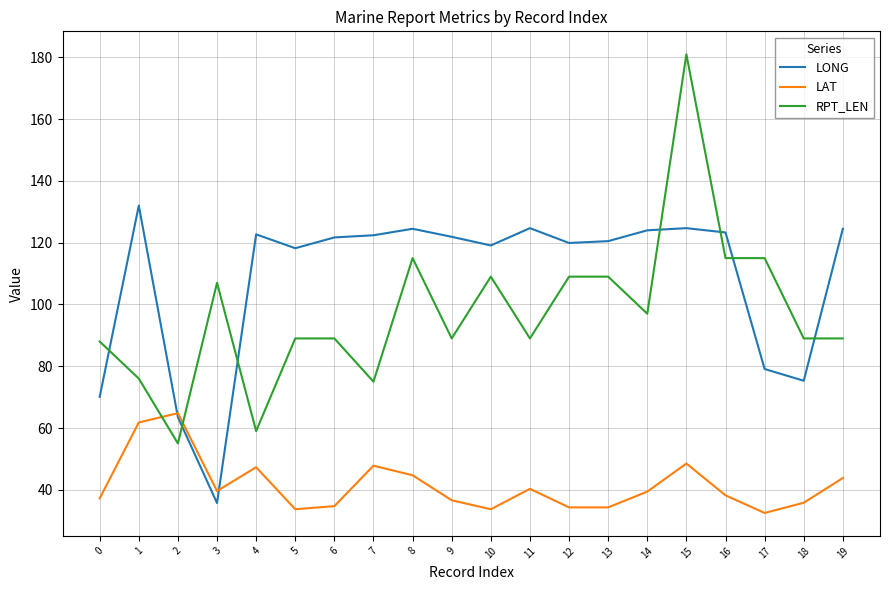

Rank the series at 9 from lowest to highest value.

LAT, RPT_LEN, LONG